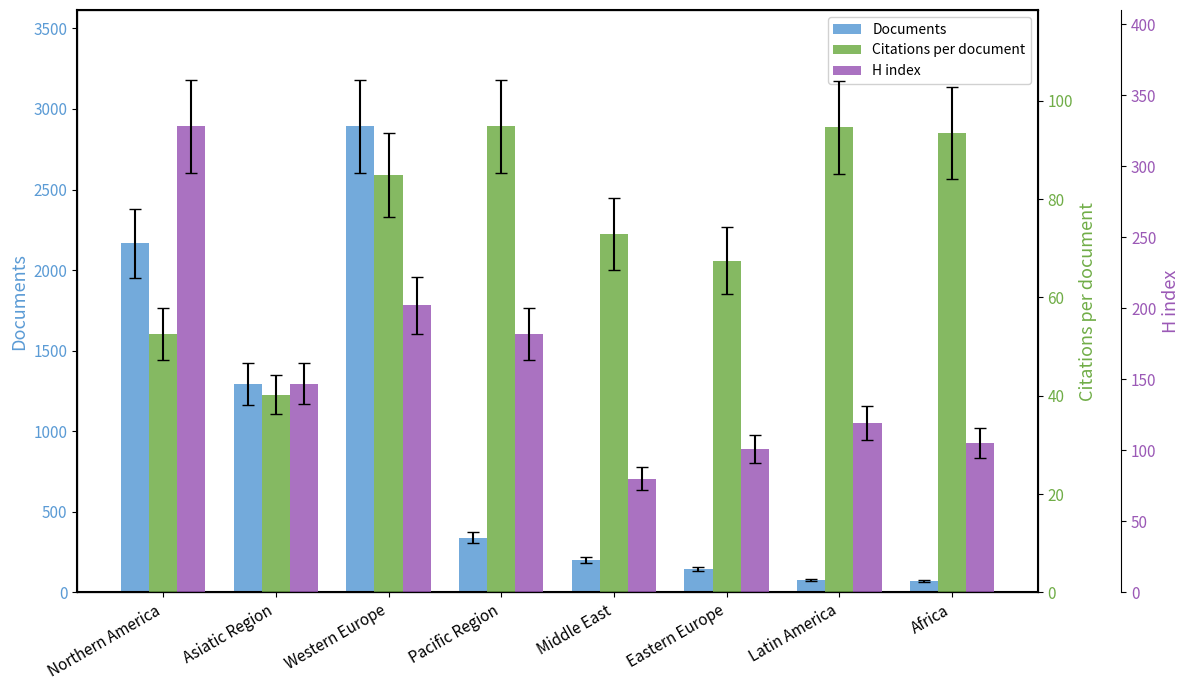

Does the chart contain any negative values?

No